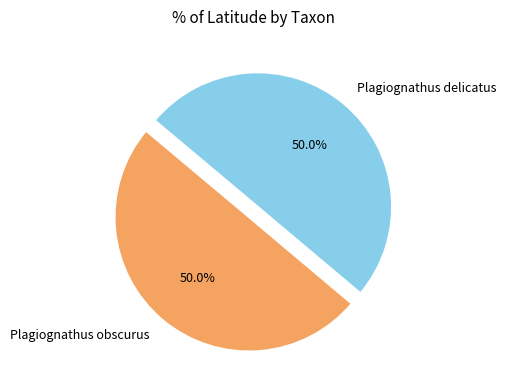

What percentage is the Plagiognathus obscurus slice, to the nearest percent?

50%